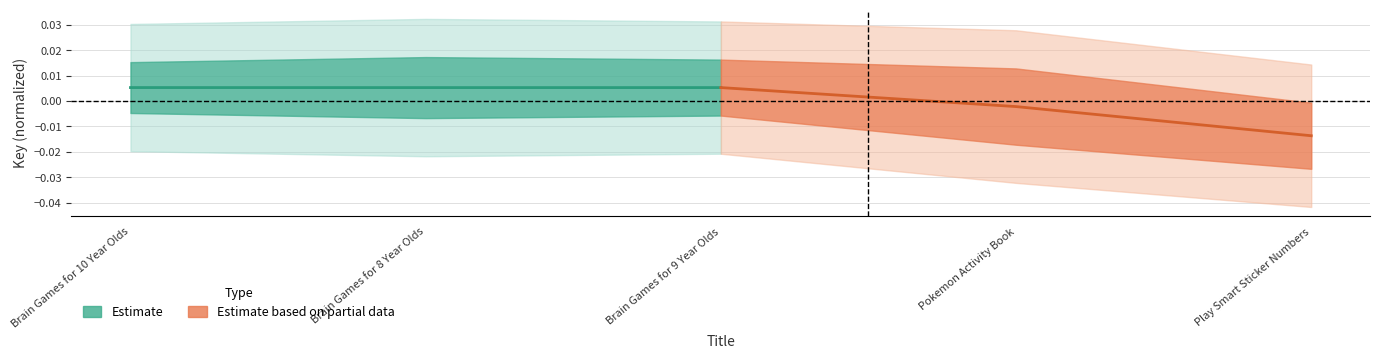

How many values in the Estimate based on partial data series exceed 0?

1